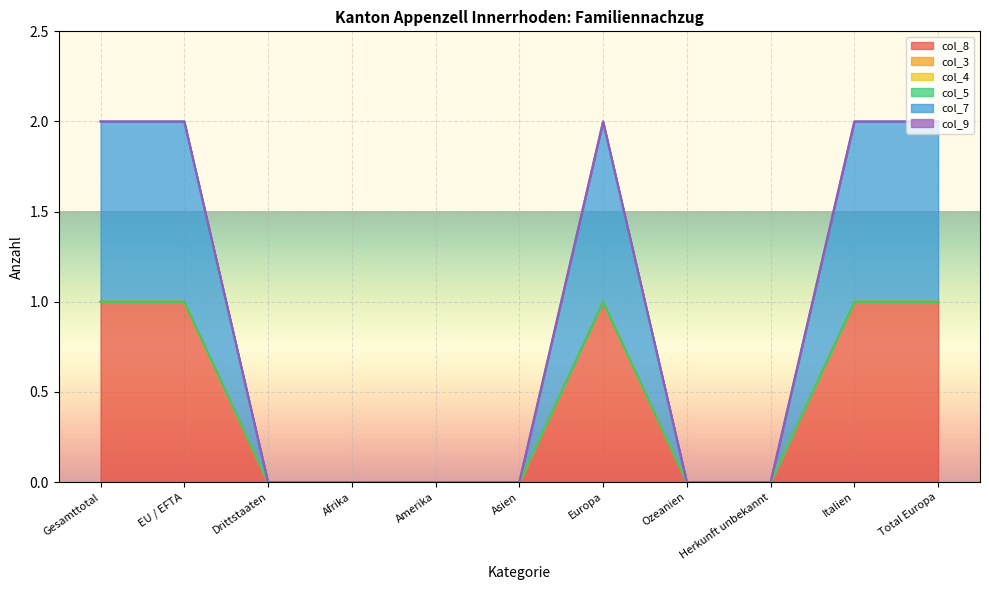

What is the label of the 1st point from the left?

Gesamttotal